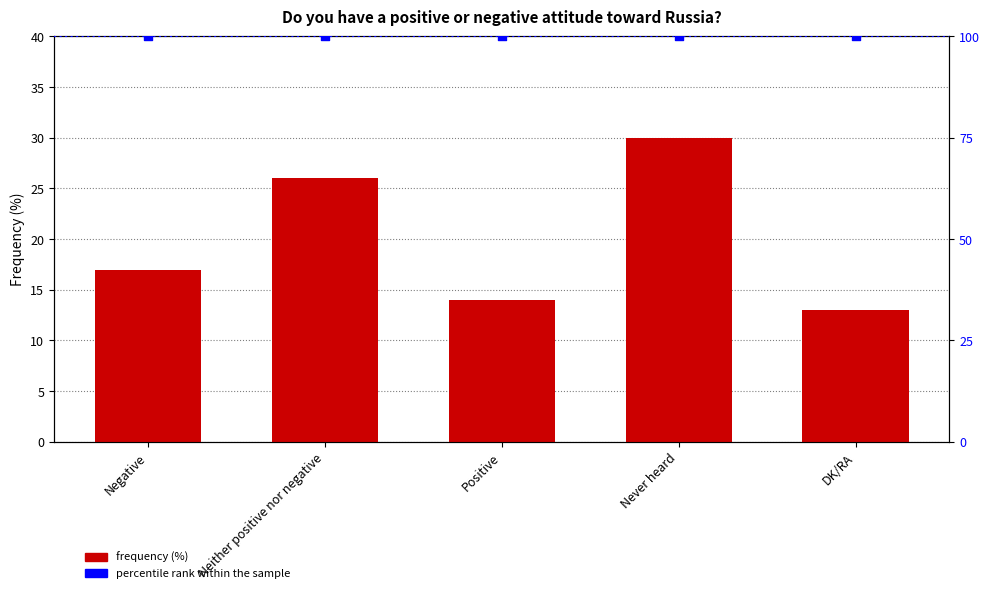

What is the total value across all series at DK/RA?

113